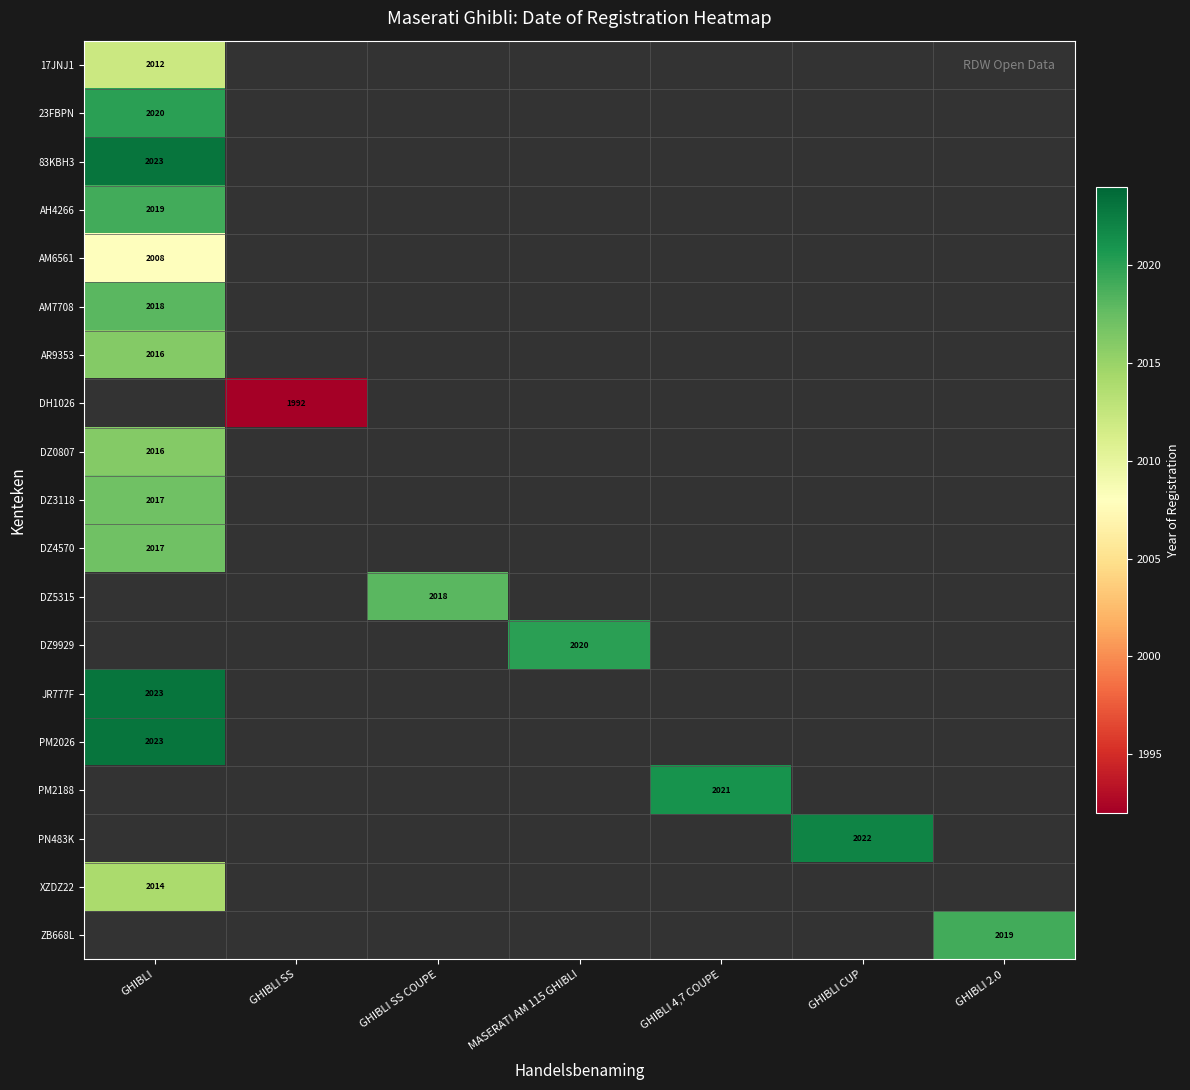

True or false: PM2188 has a value of 2021 at GHIBLI 4,7 COUPE.

True